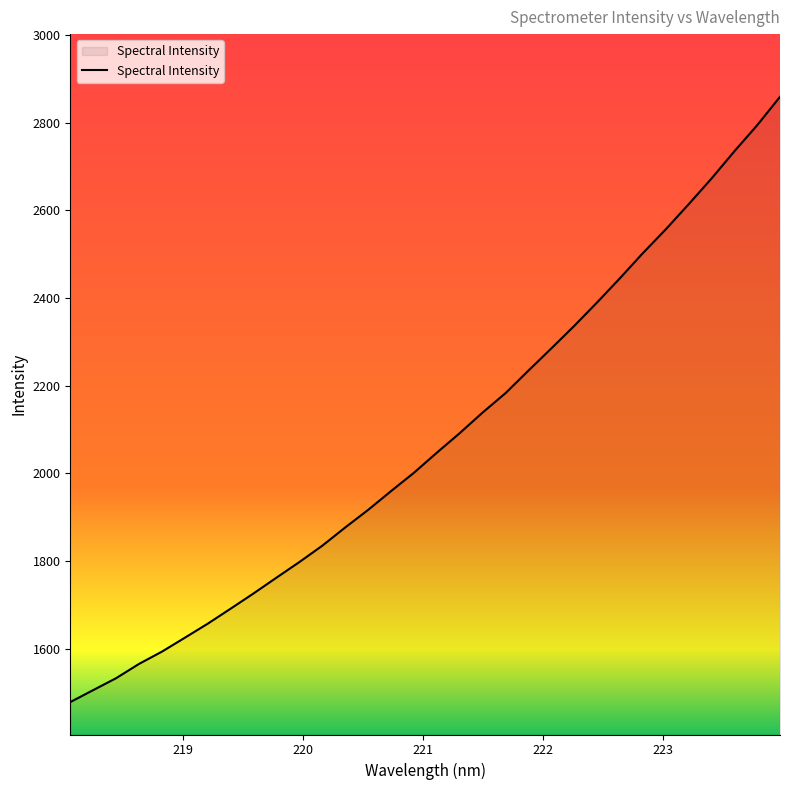

What is the greatest value displayed?

2859.0